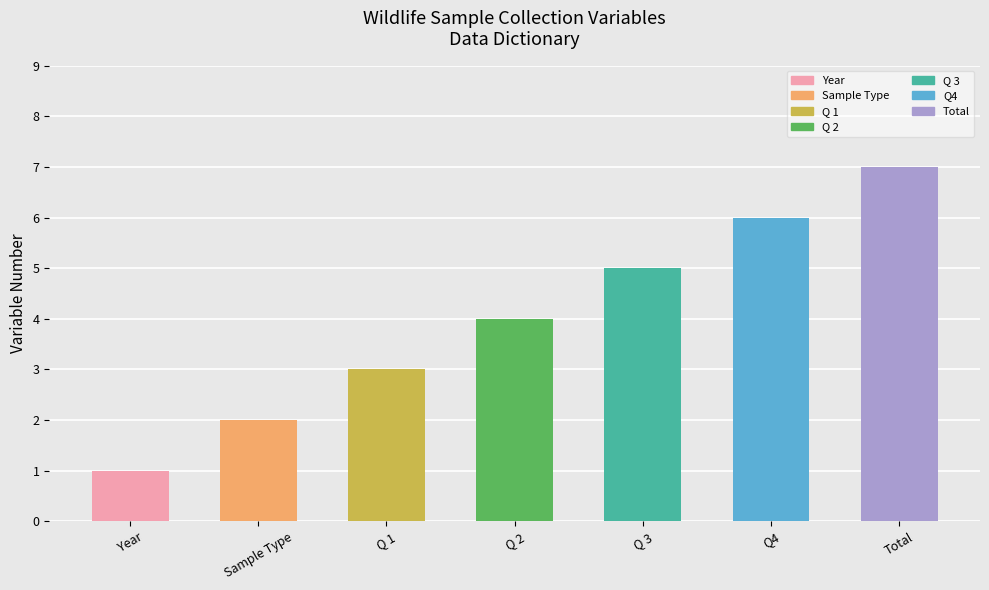

What is the average value?

4